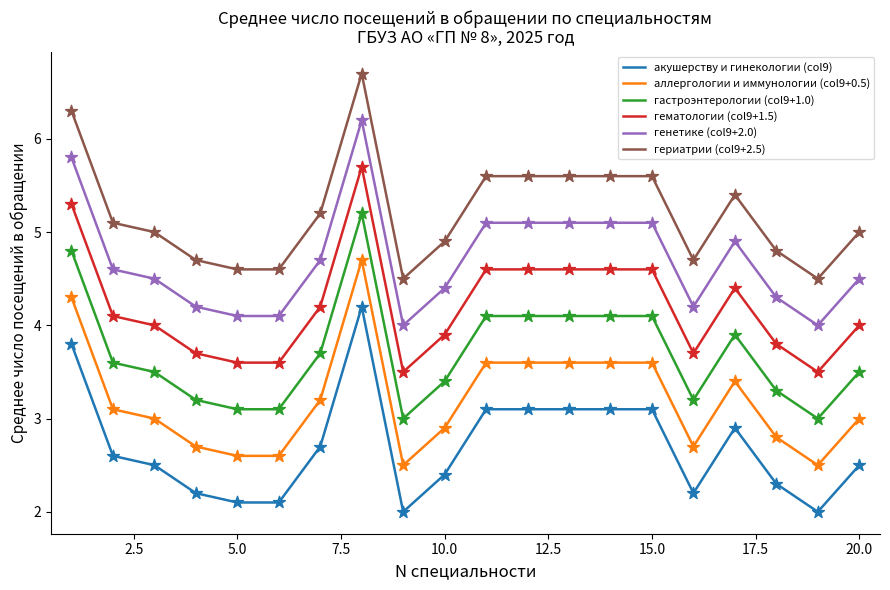

Which series has the largest total across all categories?

гериатрии (col9+2.5)